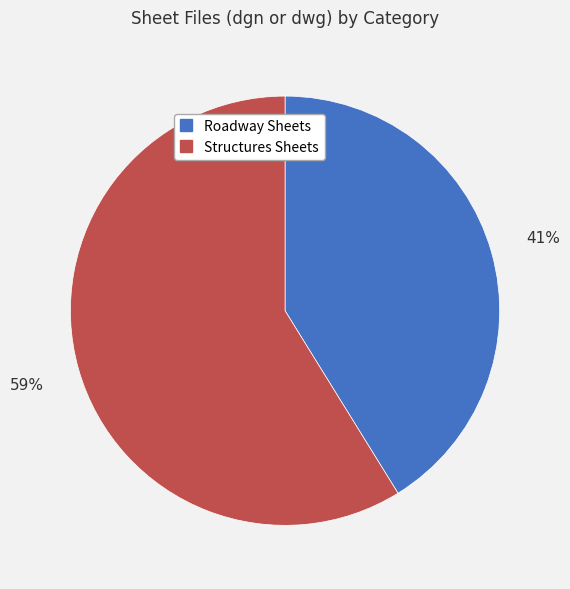

To the nearest percent, what is the difference between the Structures Sheets and Roadway Sheets slice percentages?

18%